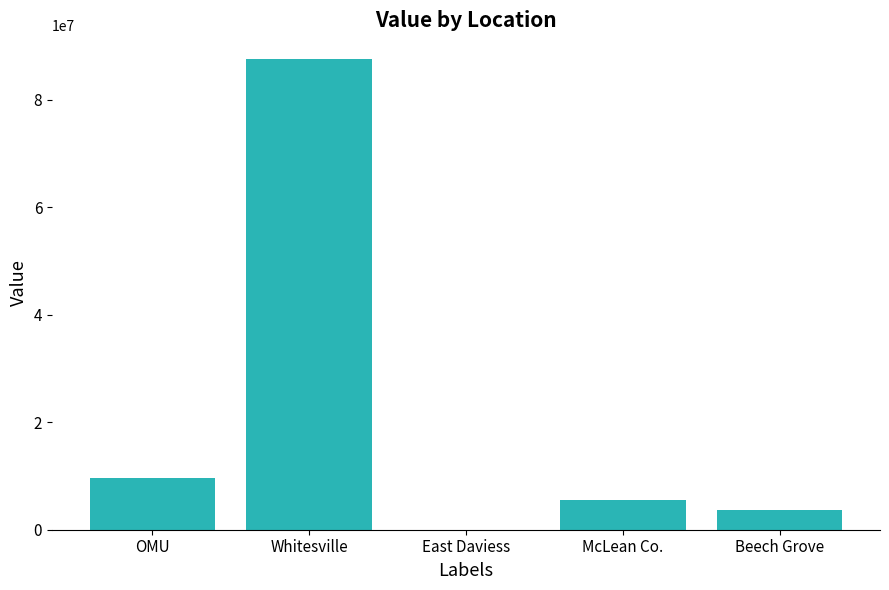

What is the change in value from East Daviess to McLean Co.?

+5443000